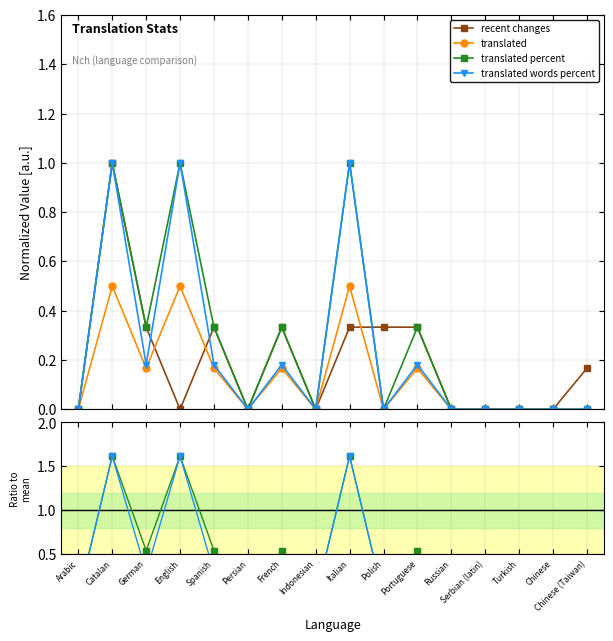

How many translated words percent values are between 0 and 1?

13